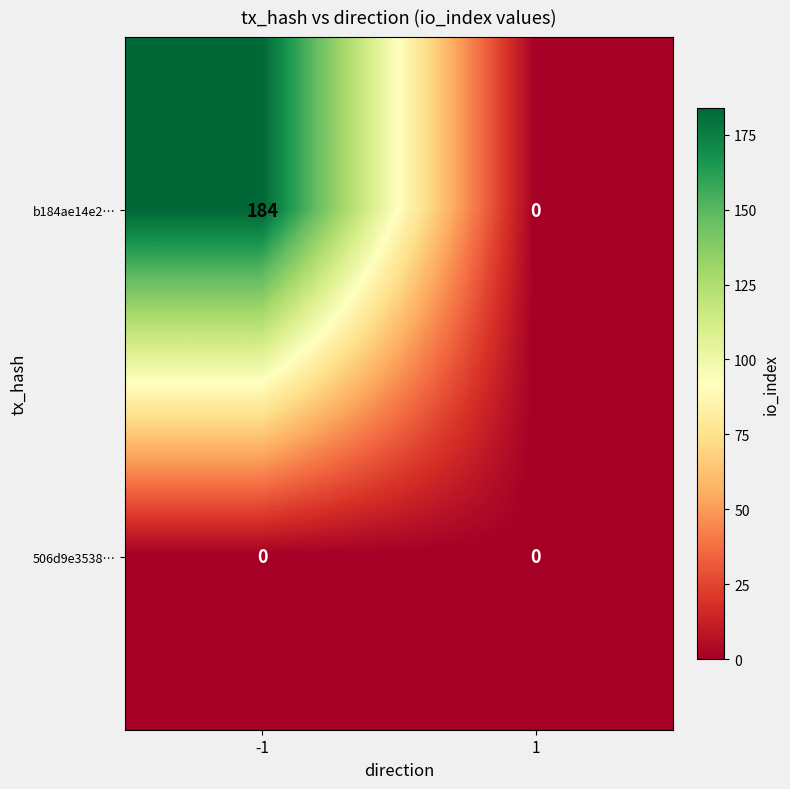

What is the greatest value displayed?

184